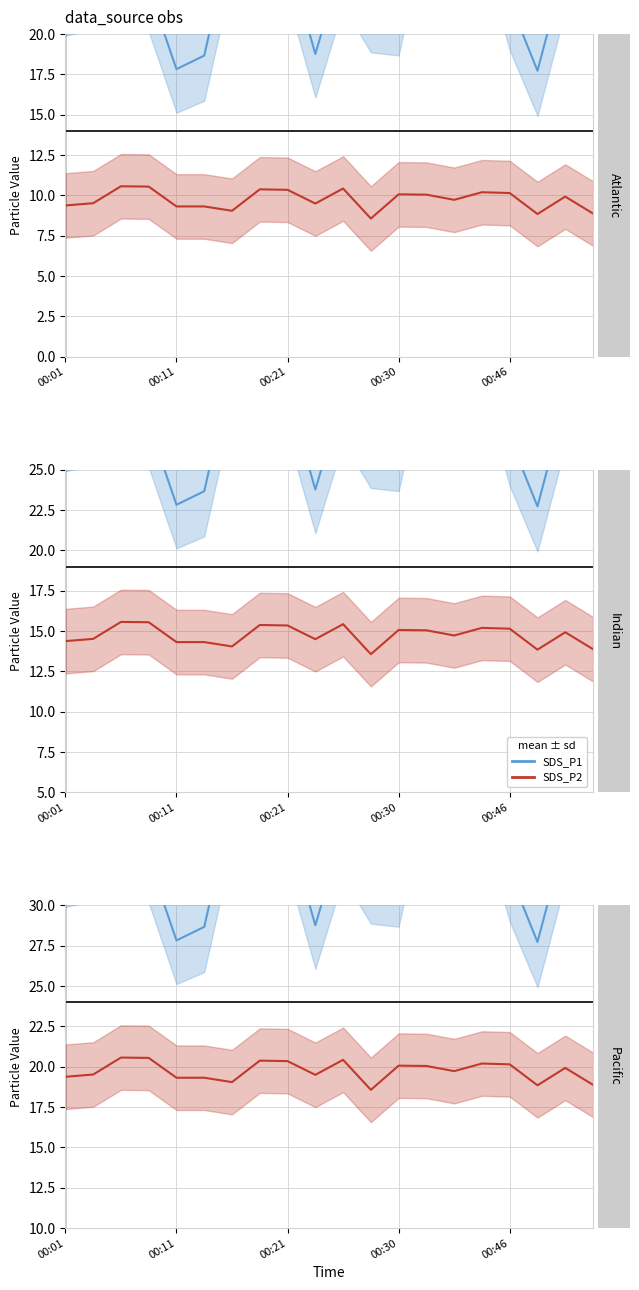

How many data points in SDS_P1 (mean ± sd) are above 34?

10